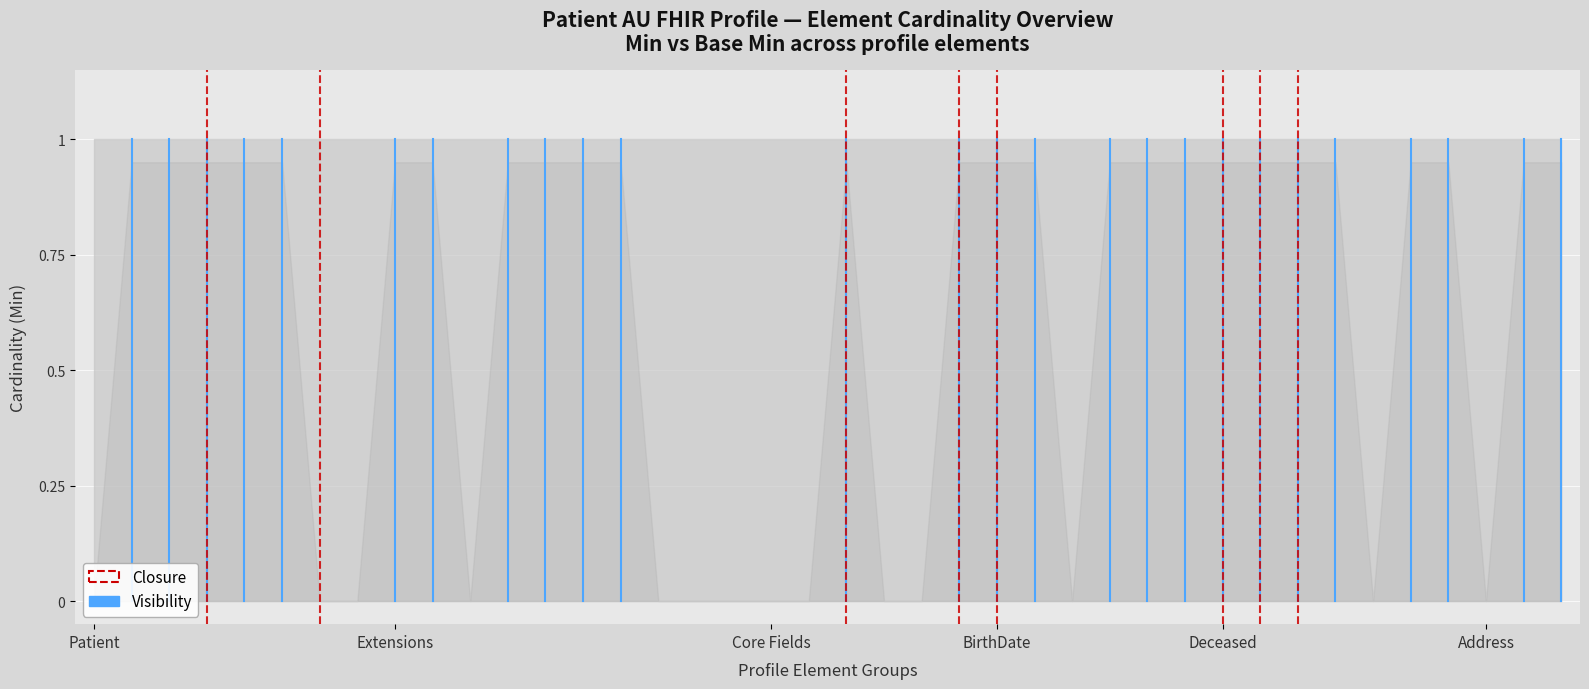

At which label is Closure closest to 0?

Patient